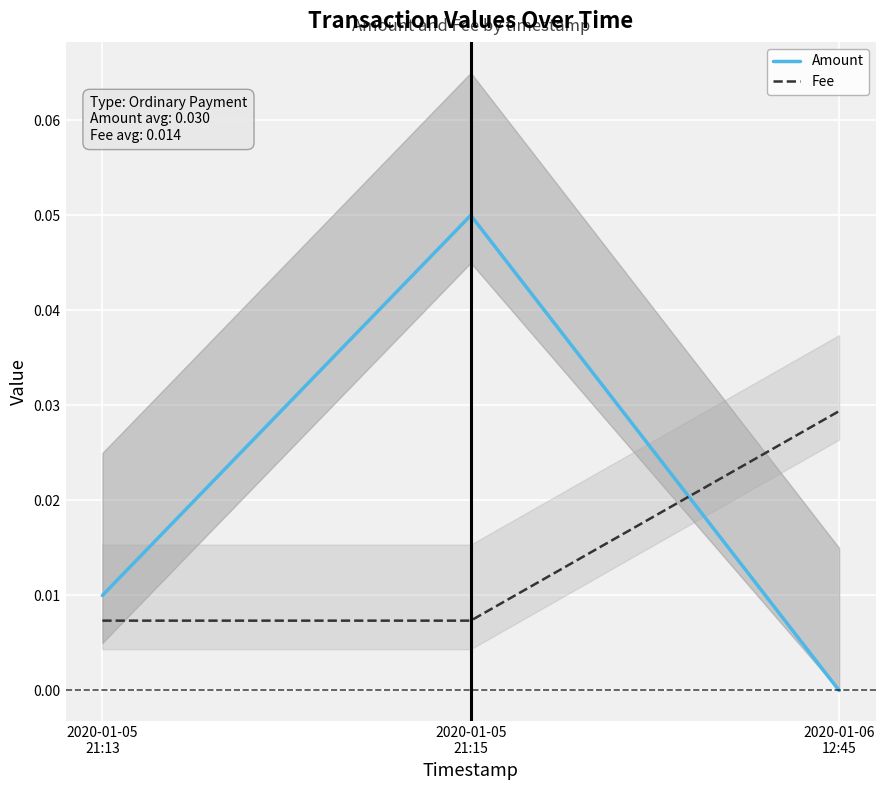

How many lines are shown in the chart?

2